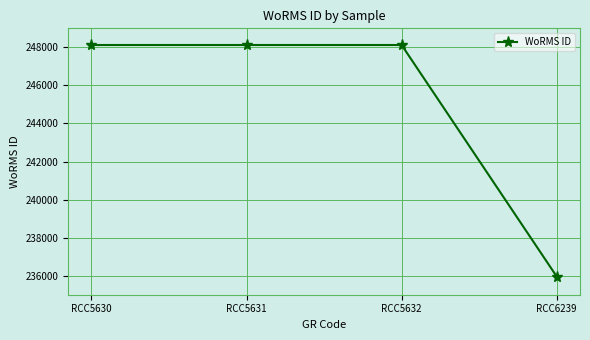

Count the number of data series in this chart.

1